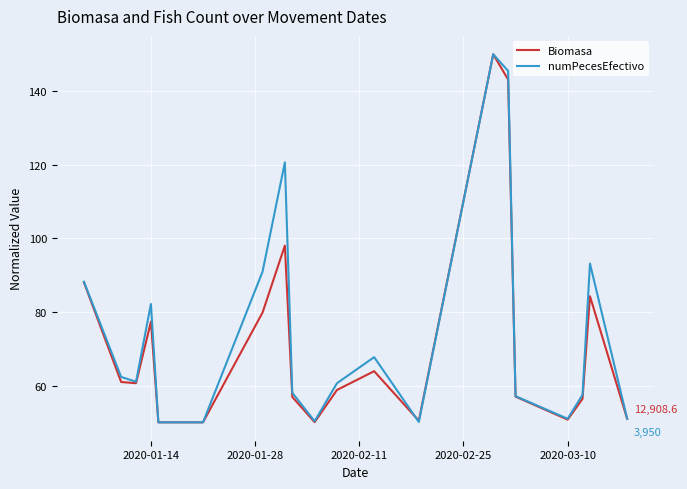

What is the minimum value for Biomasa?

50.0